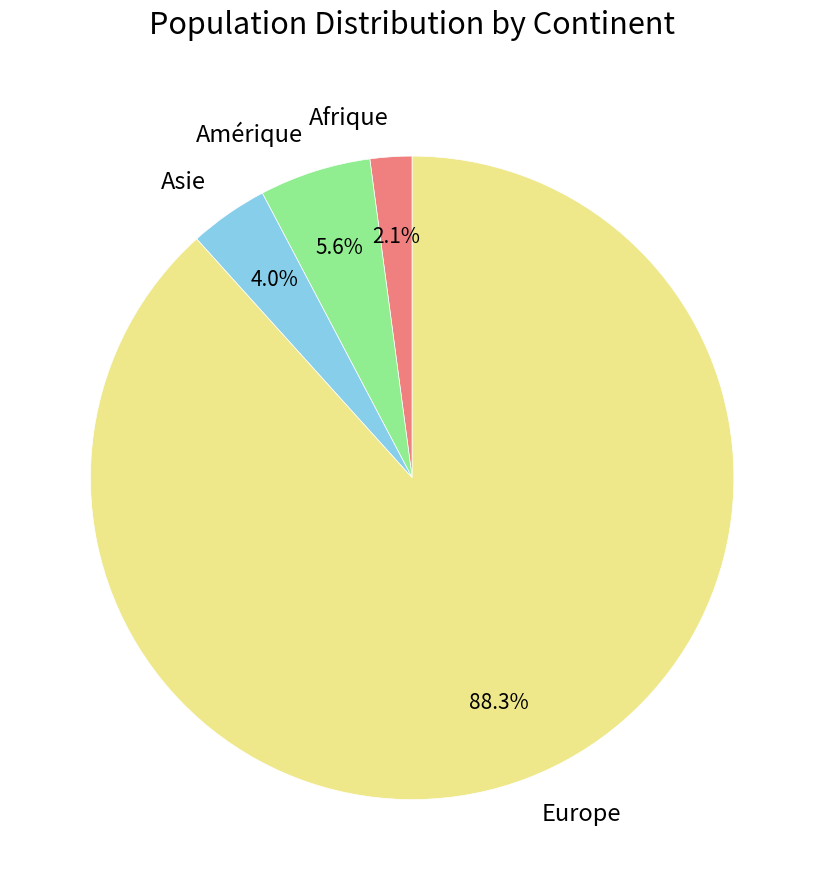

Does Europe represent more than half of the total?

Yes